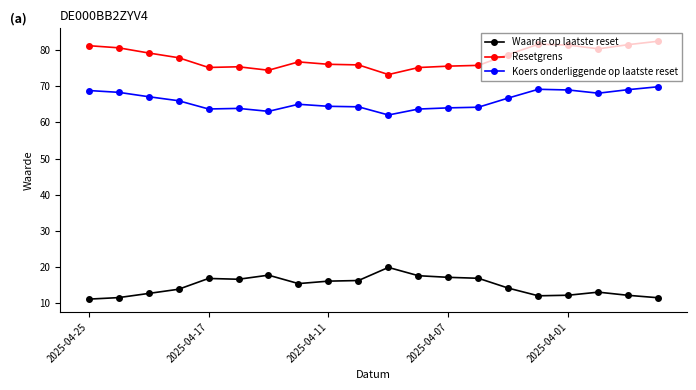

List the series in order of their peak value, lowest first.

Waarde op laatste reset, Koers onderliggende op laatste reset, Resetgrens